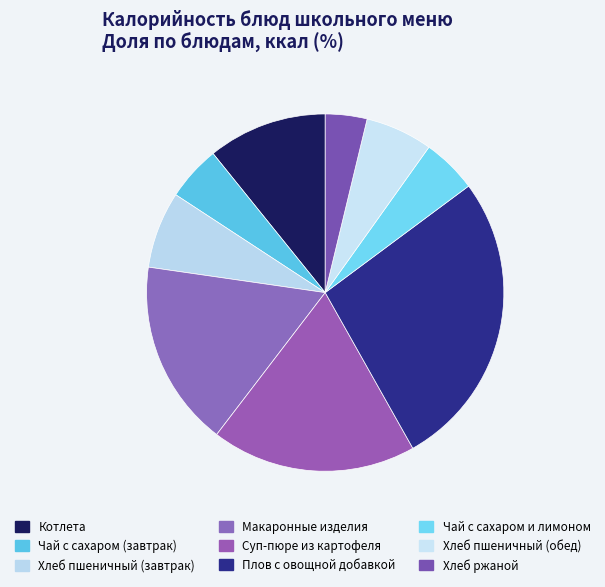

Does Макаронные изделия account for over 50% of the chart?

No